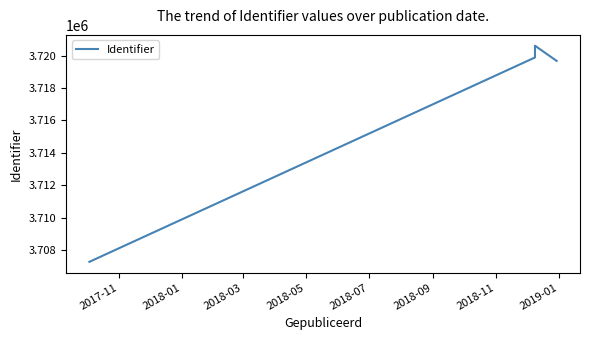

What is the label of the 4th point from the left?

2018-05